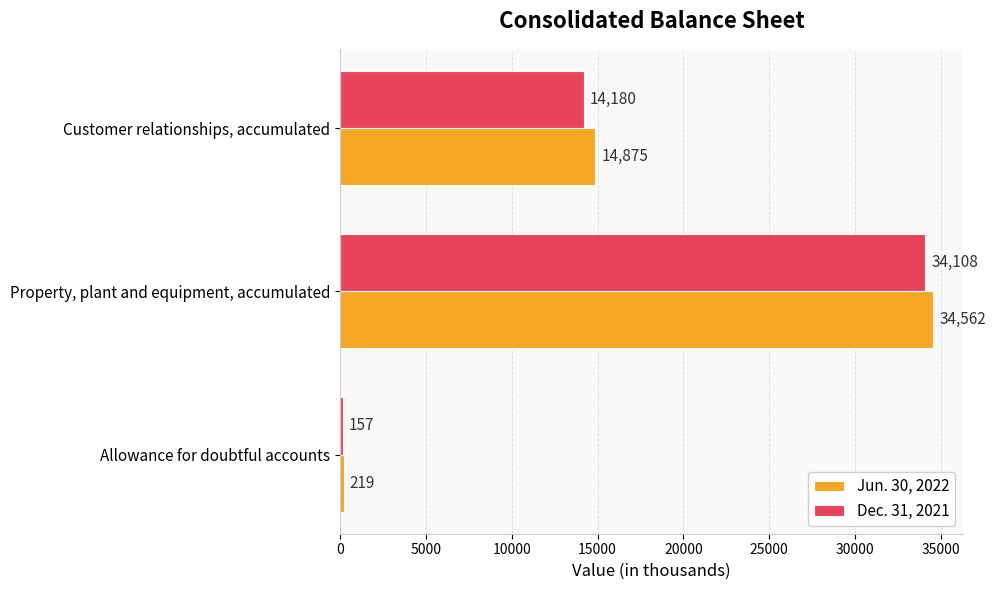

True or false: Dec. 31, 2021 has a value of 34108 at Property, plant and equipment, accumulated.

True